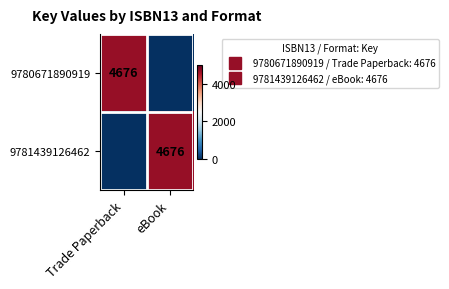

How many values in the 9781439126462 series are below 4676?

1